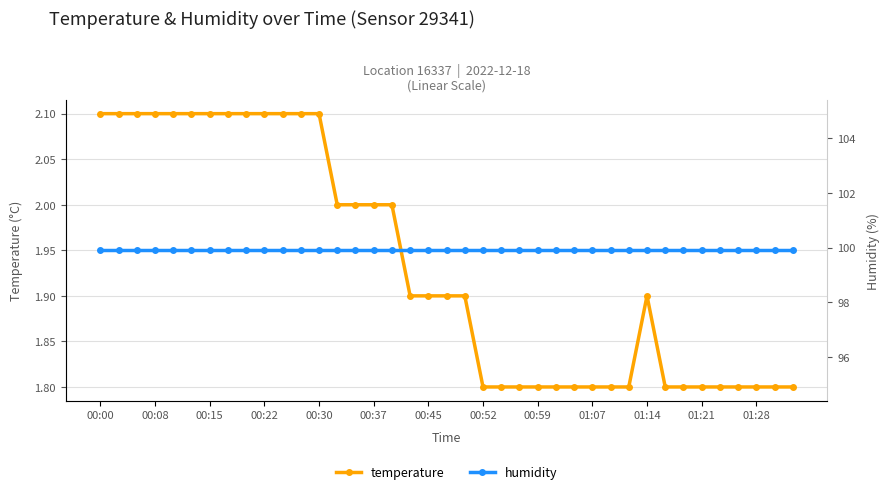

How many distinct data groups are displayed?

2